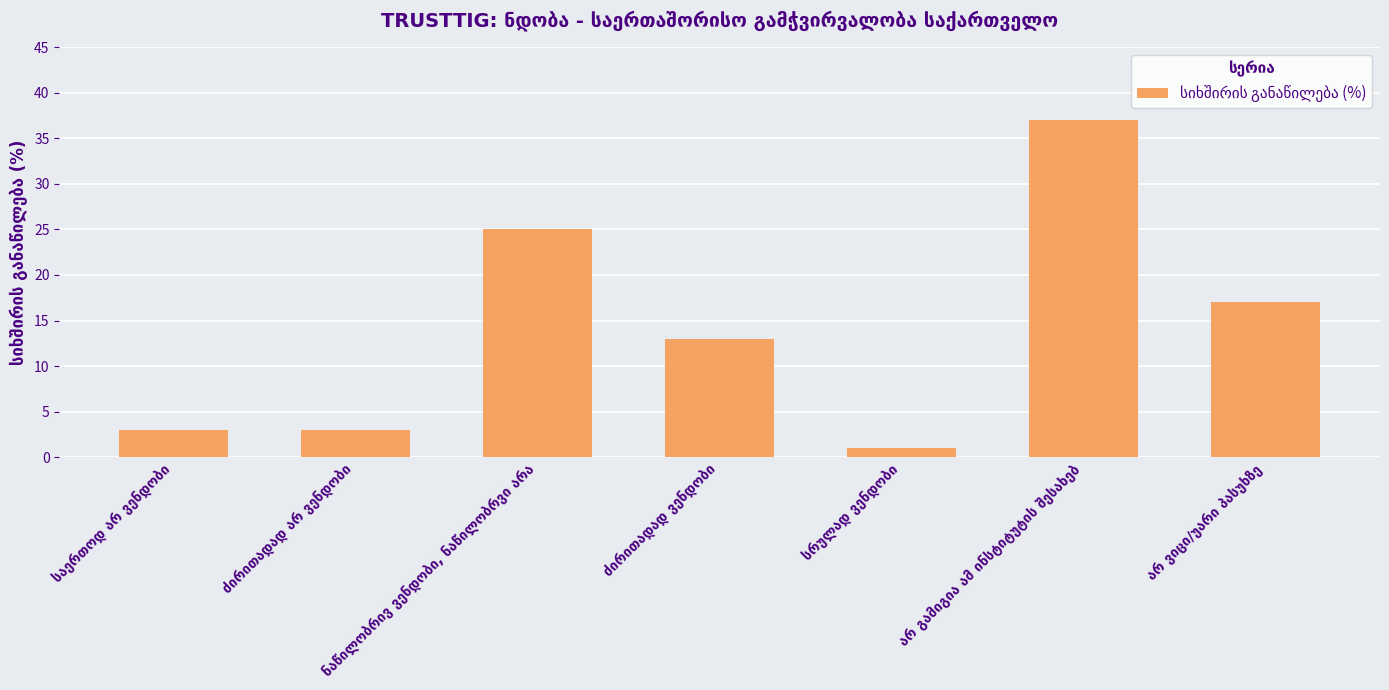

How many values are below 13?

3